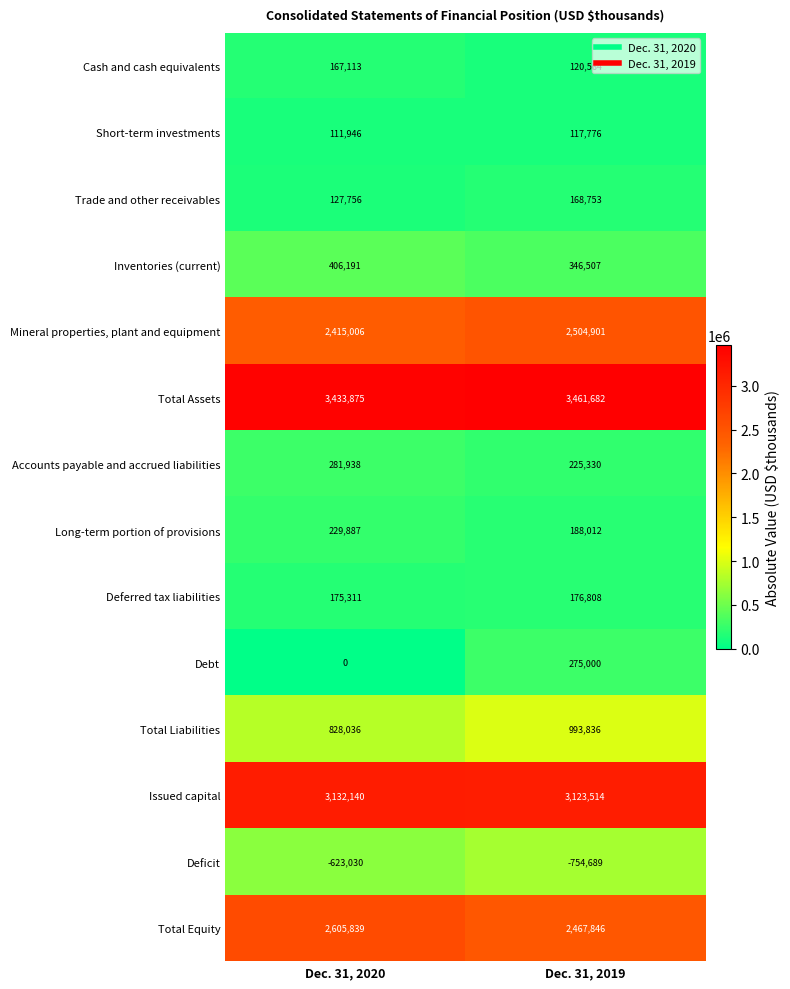

How many values in the Deficit series are below -623030?

1